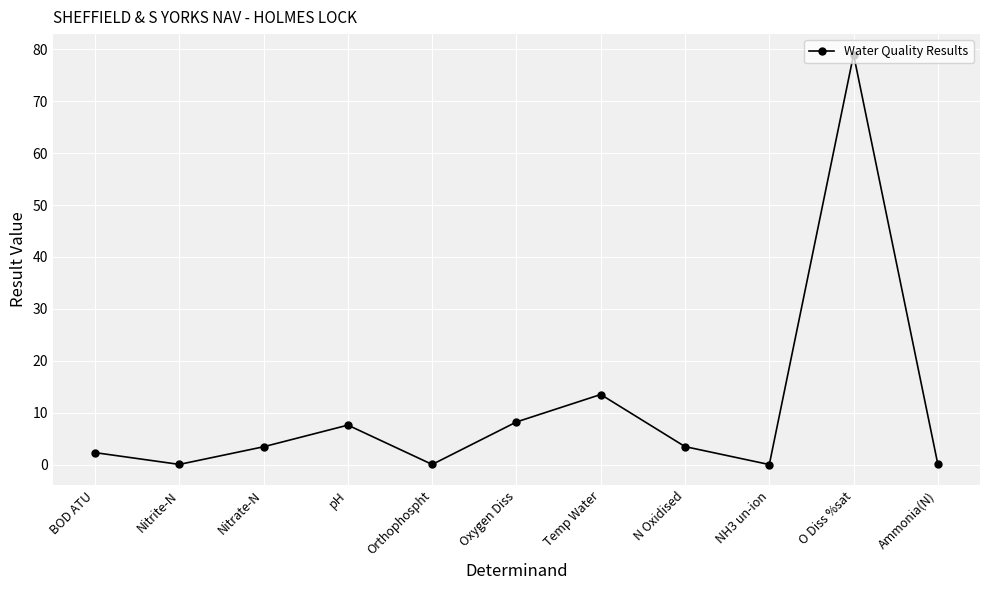

What is the maximum value shown in the chart?

79.0